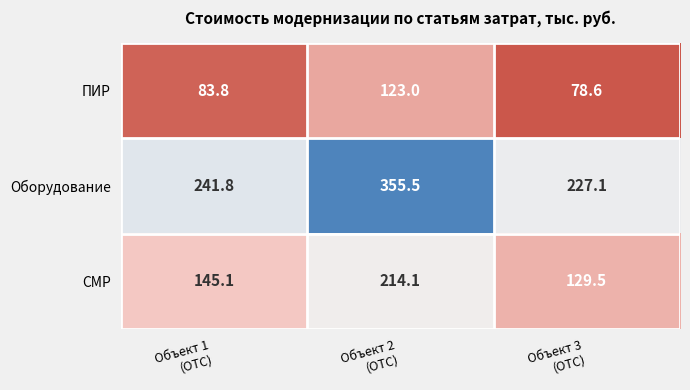

Which series has the widest spread of values?

Оборудование